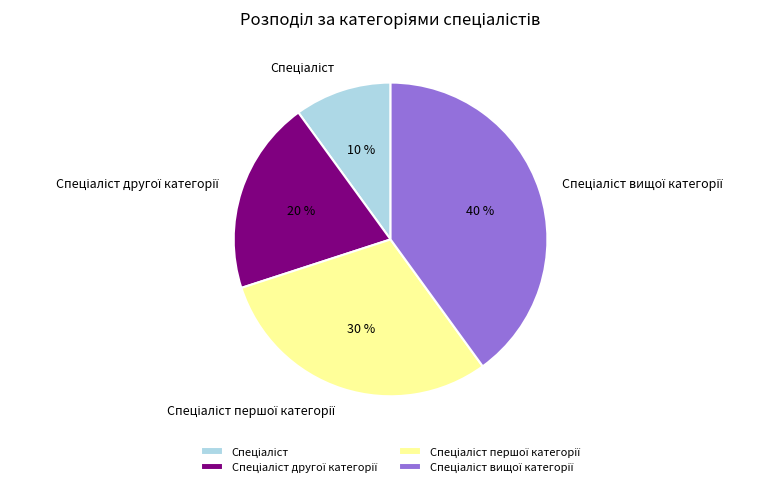

To the nearest percent, what is the average slice percentage?

25%